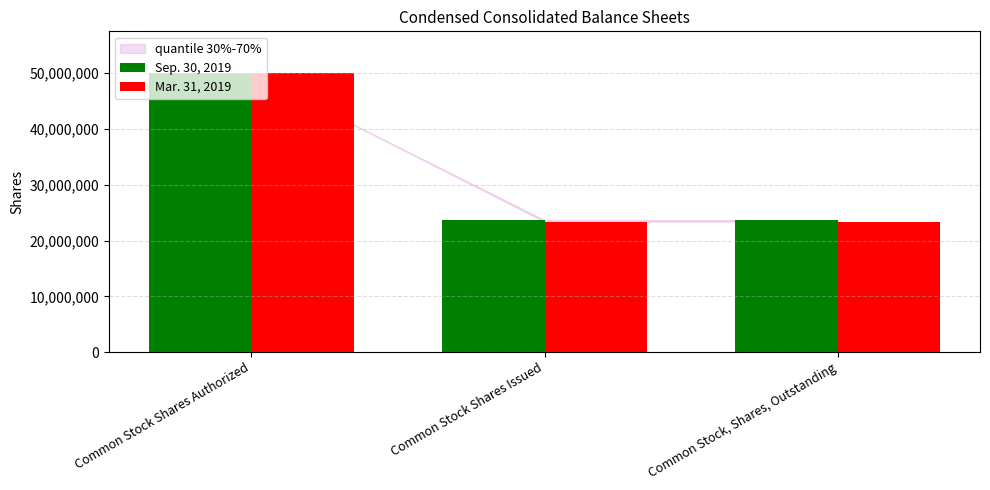

List the series in order of their overall mean, lowest first.

Mar. 31, 2019, Sep. 30, 2019